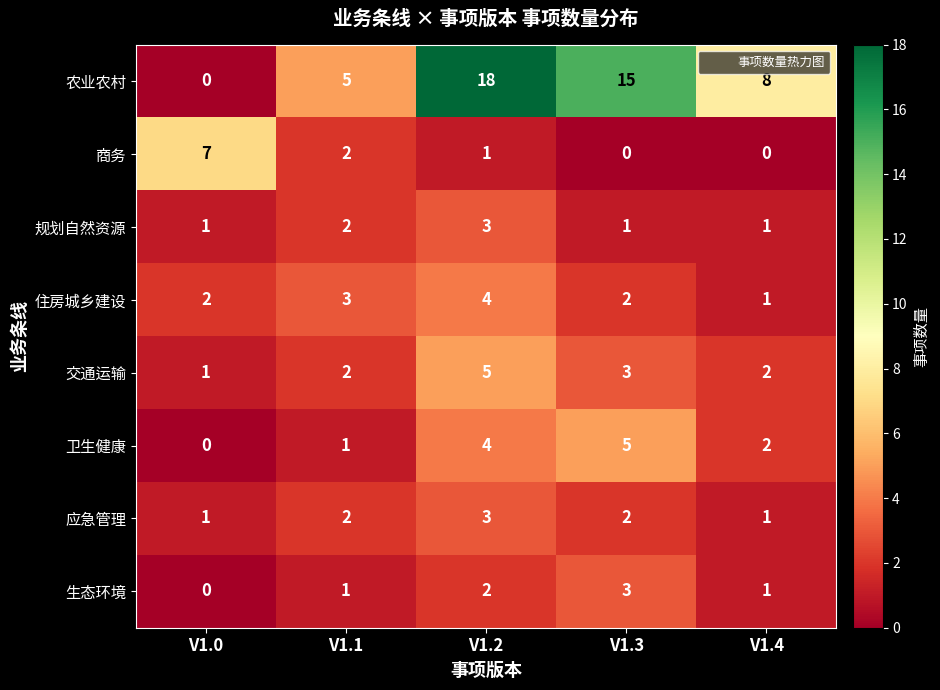

Which series has the largest total across all categories?

农业农村